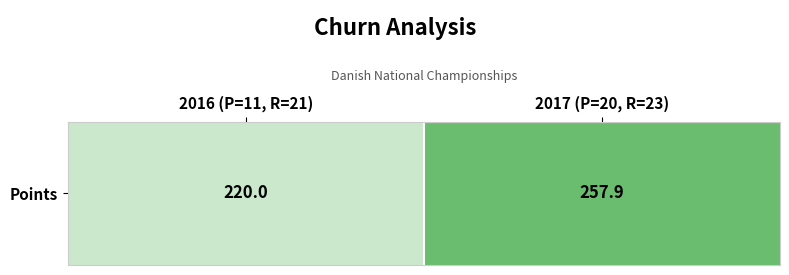

Reading left to right, extract all data points from this chart.

220.0	257.9